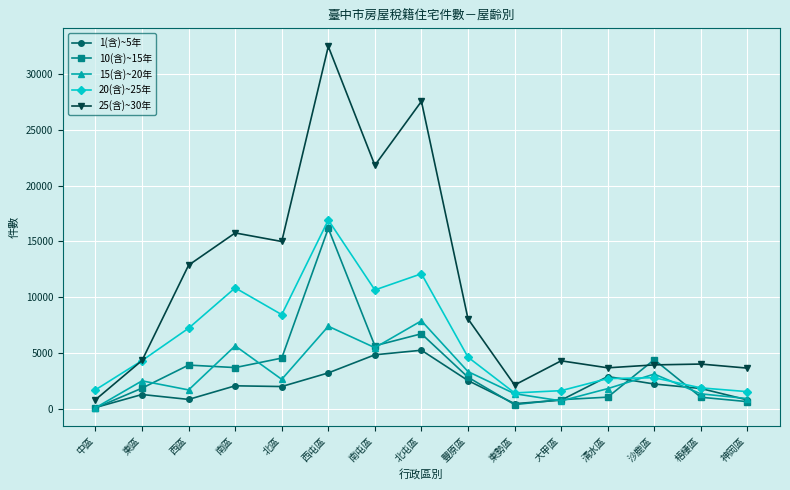

After their last crossing, which series has the higher values: 10(含)~15年 or 20(含)~25年?

20(含)~25年